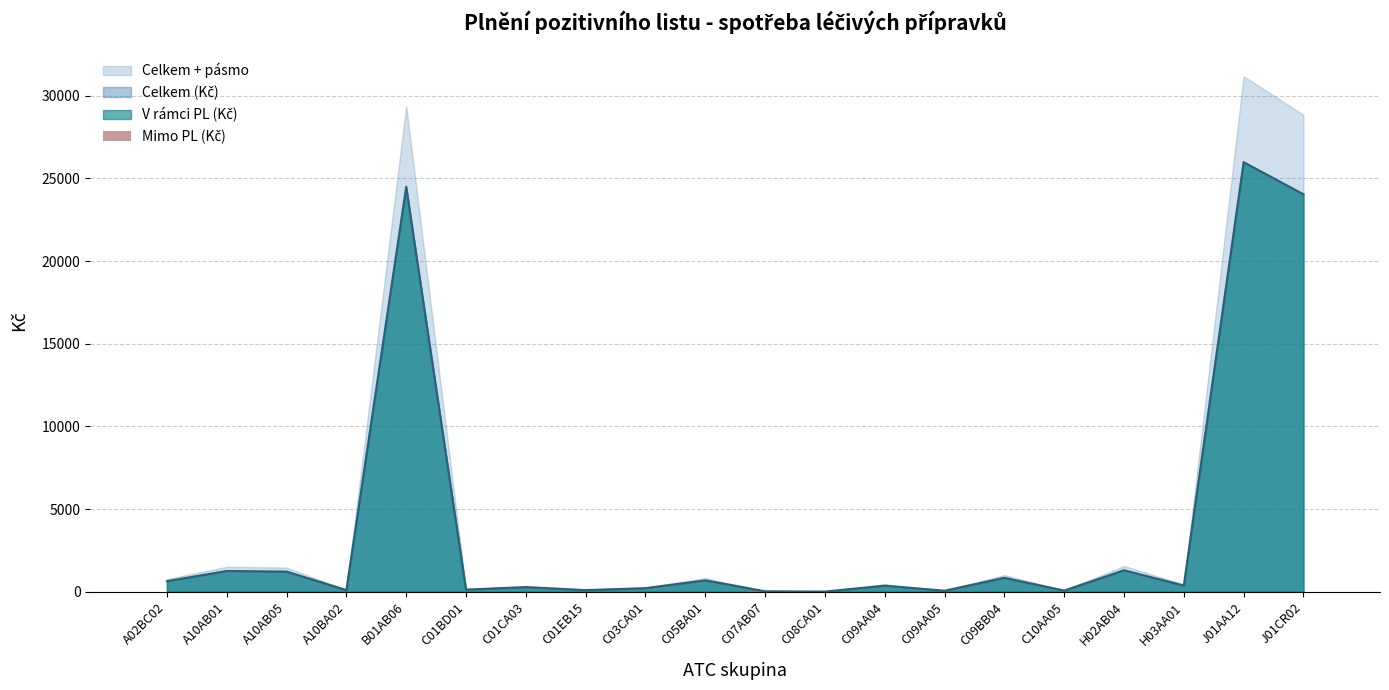

Does the chart contain stacked bars?

No